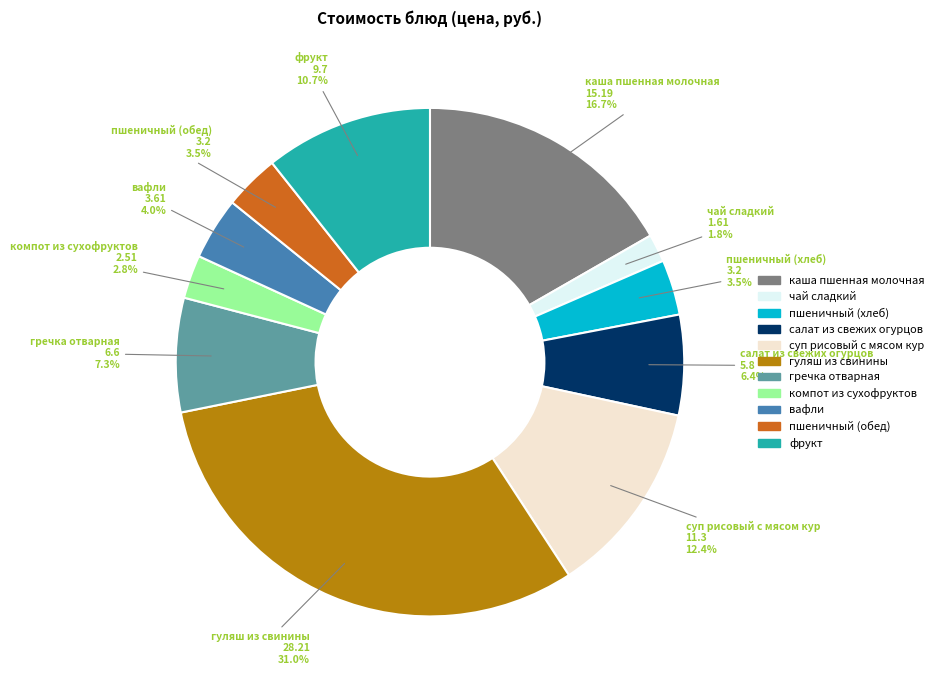

Which slice is the smallest?

чай сладкий